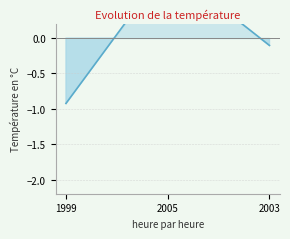

List the labels in order of value, largest first.

2005, 2003, 1999